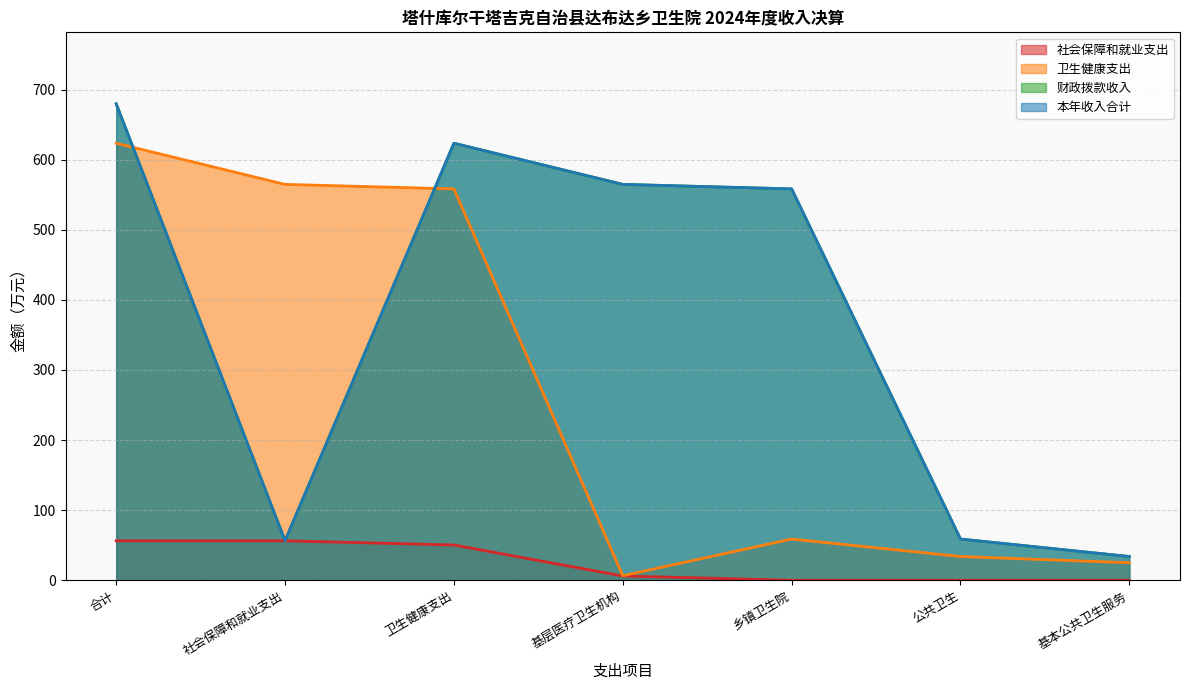

What is the label of the 7th point from the right?

合计